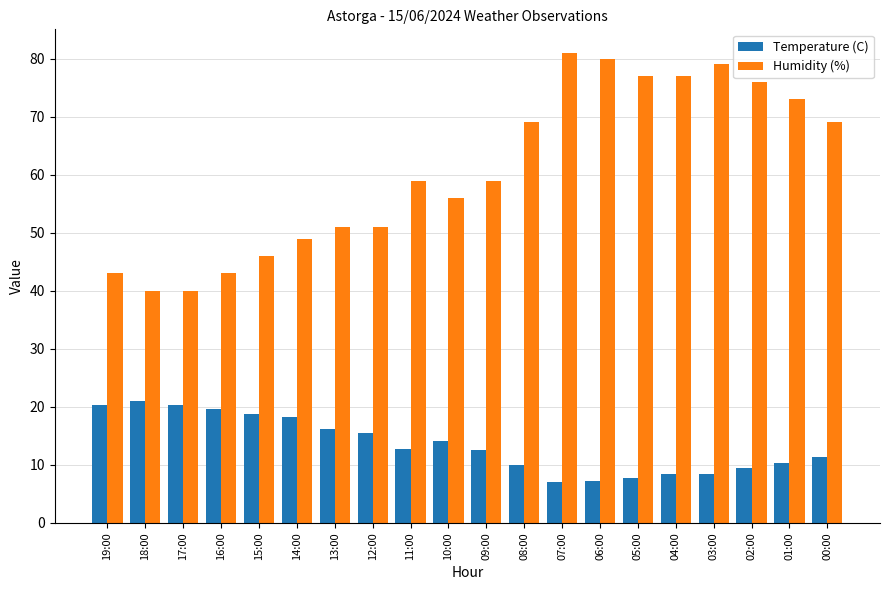

Is the value of Temperature (C) at 00:00 greater than the value of Humidity (%) at 03:00?

No